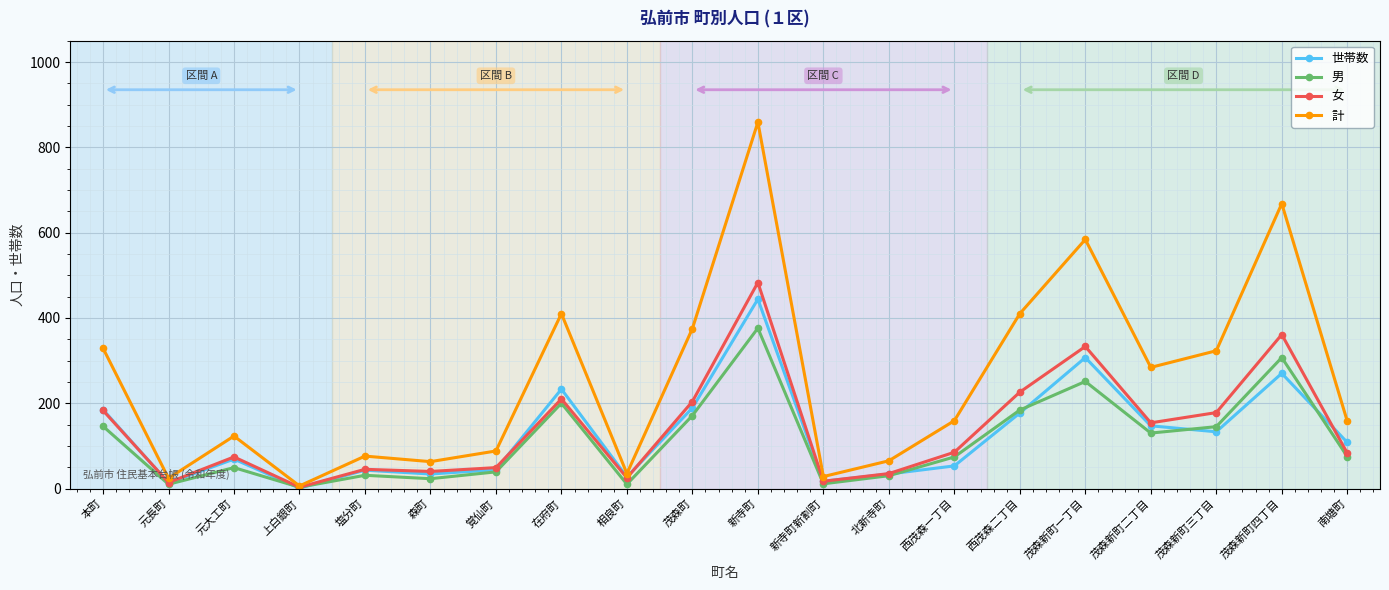

The value of 世帯数 at 北新寺町 is 34. True or false?

True